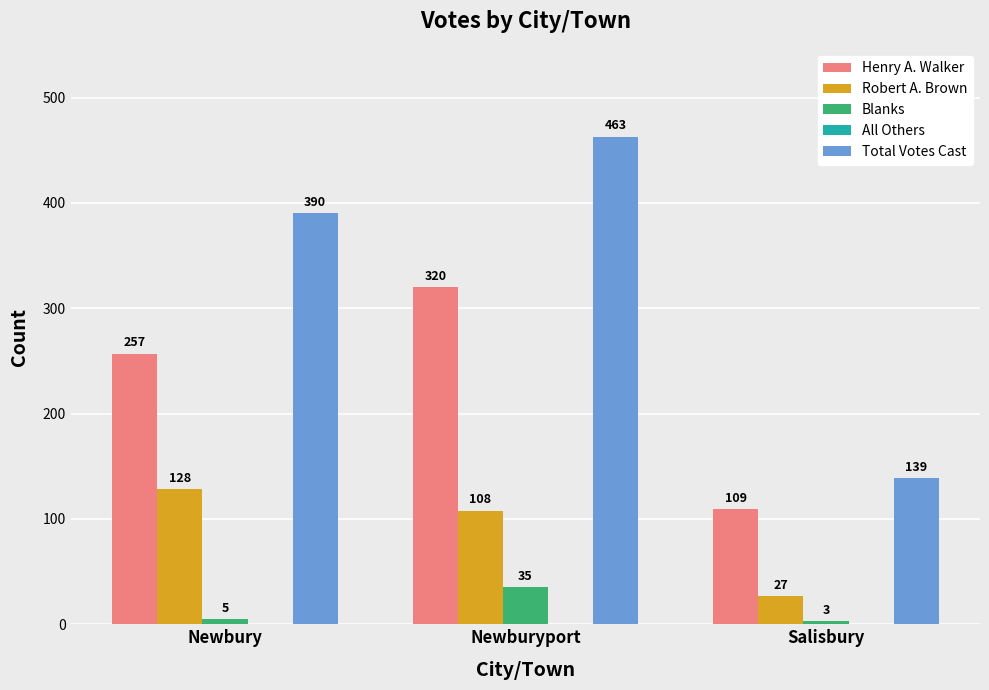

At which label does Total Votes Cast reach its minimum?

Salisbury